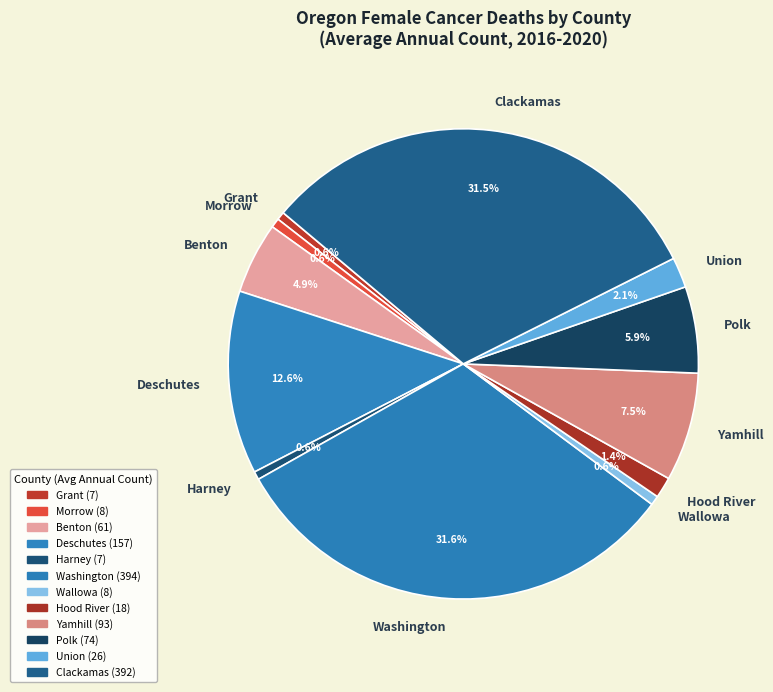

Is it true that Polk is 1% of the pie?

False